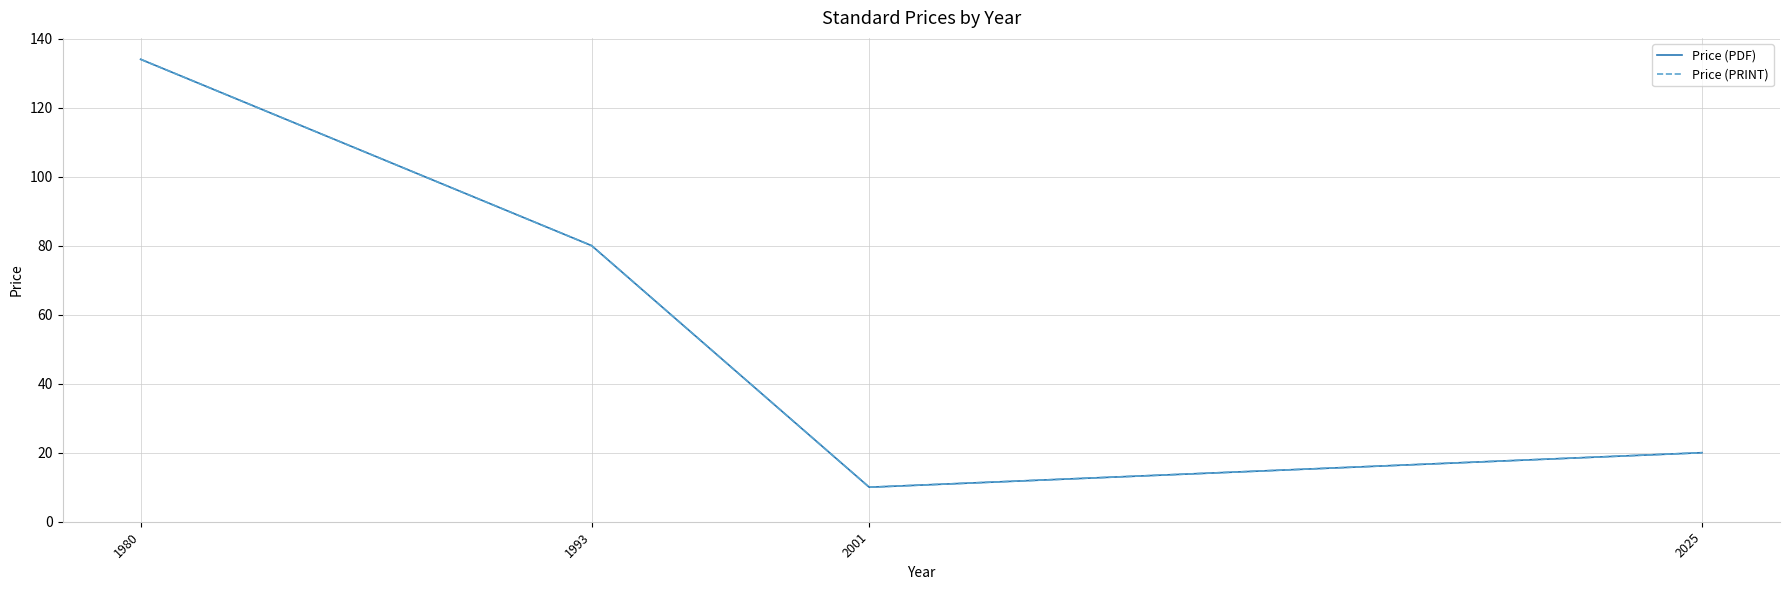

Does the chart have visible grid lines?

Yes